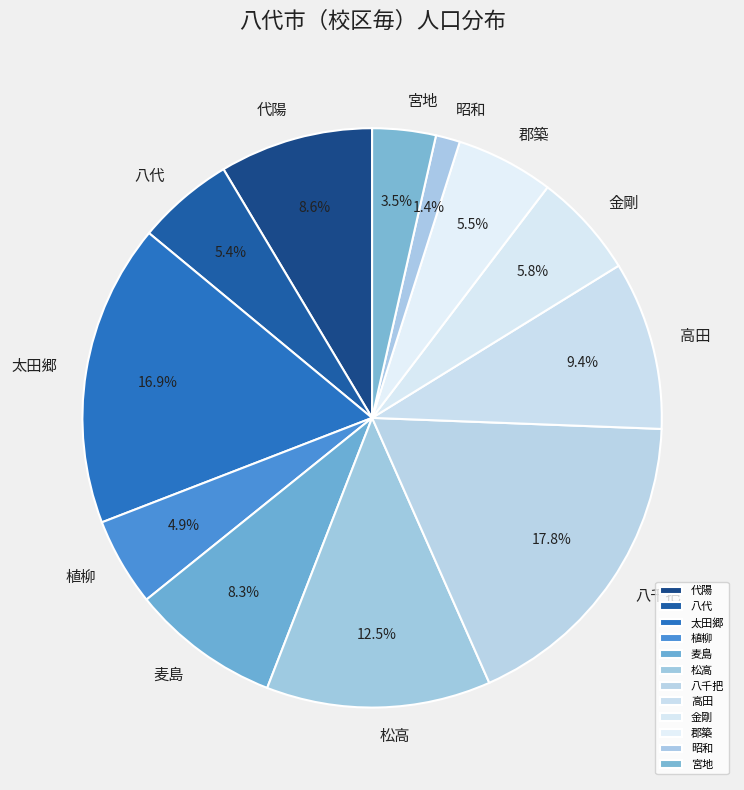

The 植柳 slice represents 5% of the pie. True or false?

True